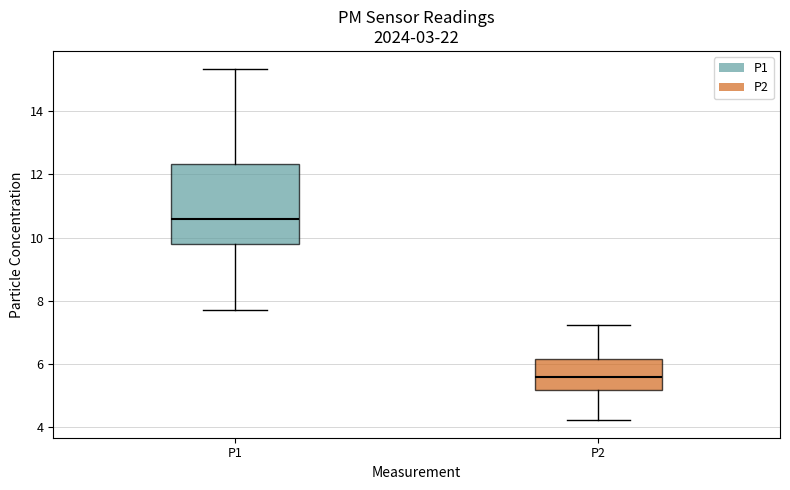

Which box has the lowest median line?

P2